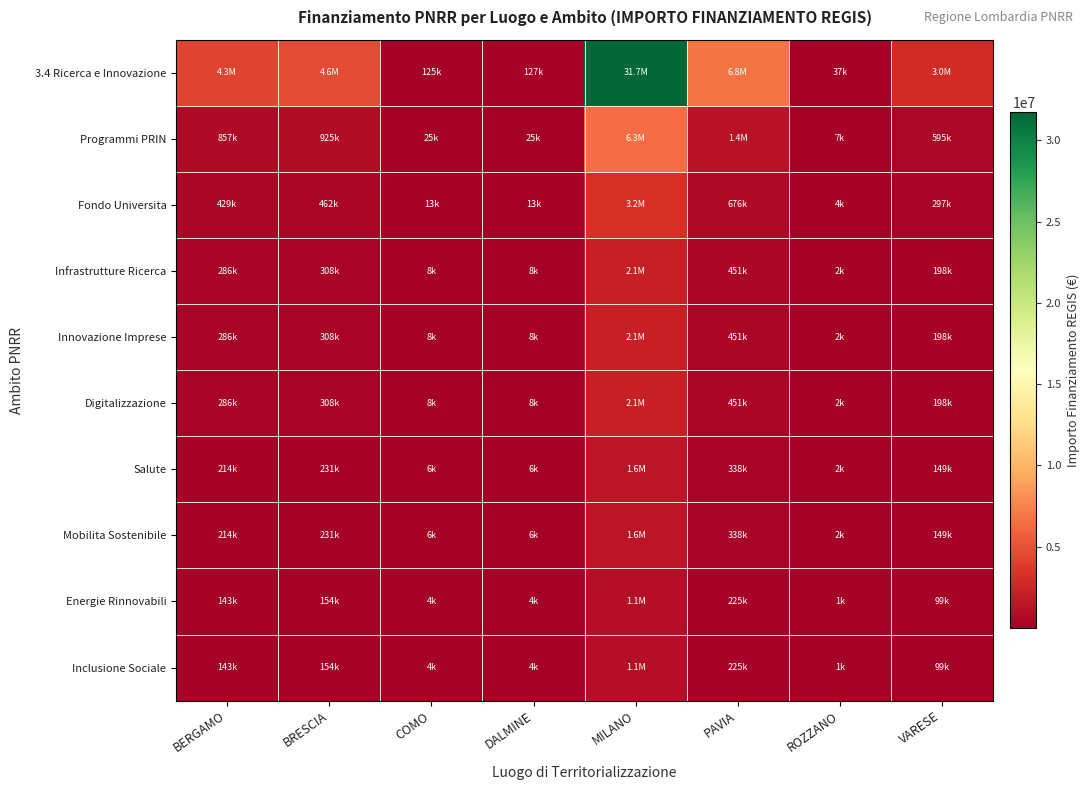

What is the total value across all series at BERGAMO?

7142418.8